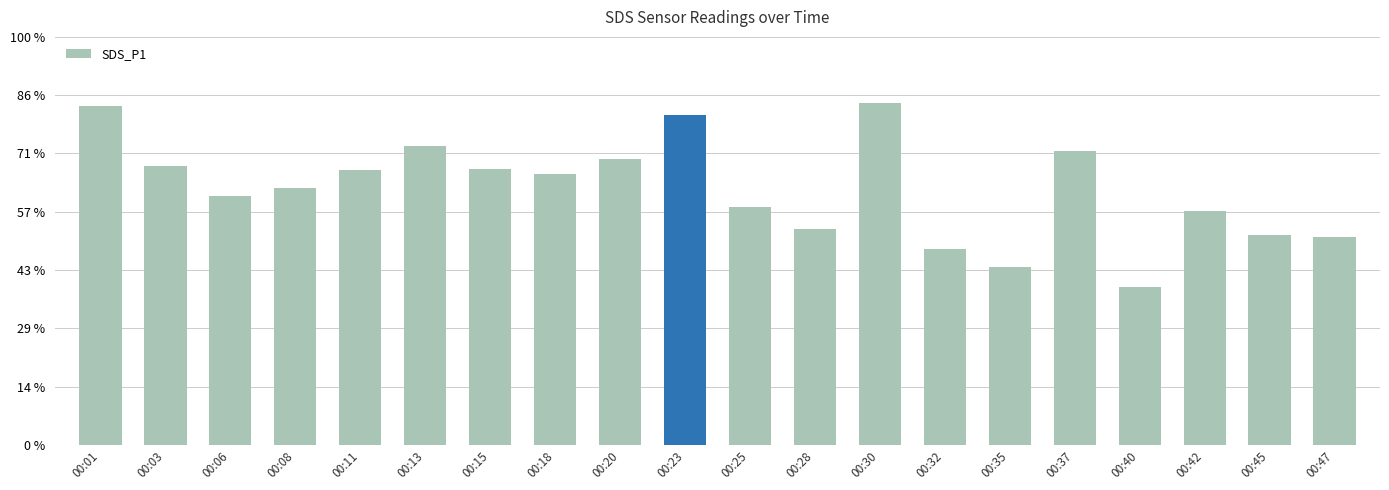

Reading left to right, extract all data points from this chart.

23.2	19.1	17.1	17.6	18.9	20.5	18.9	18.6	19.6	22.7	16.3	14.8	23.5	13.4	12.2	20.2	10.8	16.0	14.4	14.3